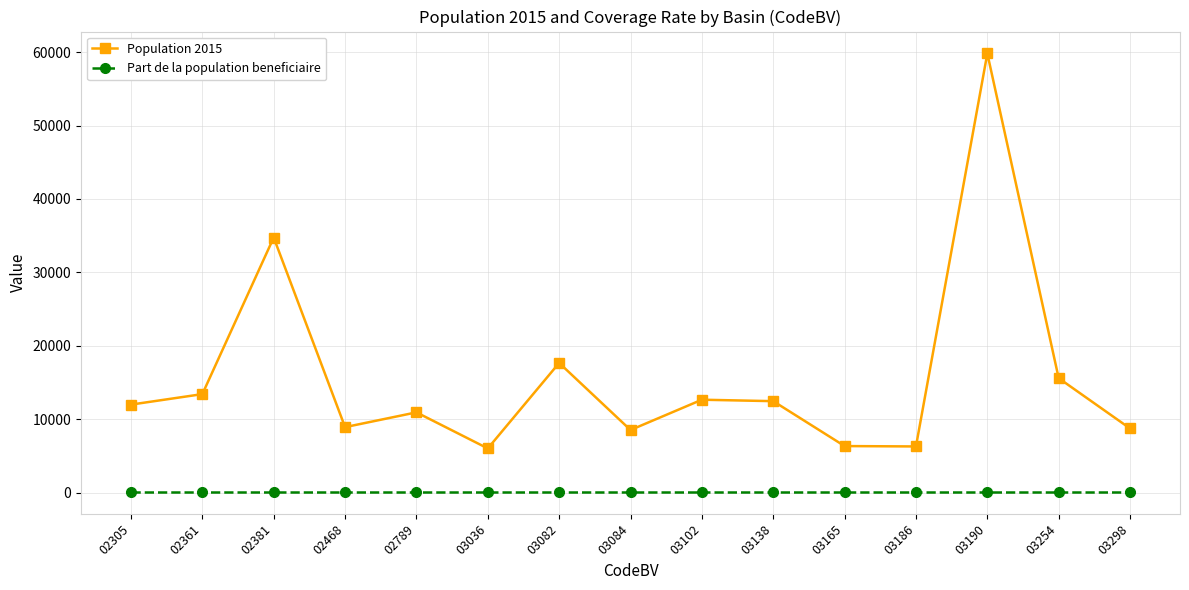

How many series are shown in this chart?

2